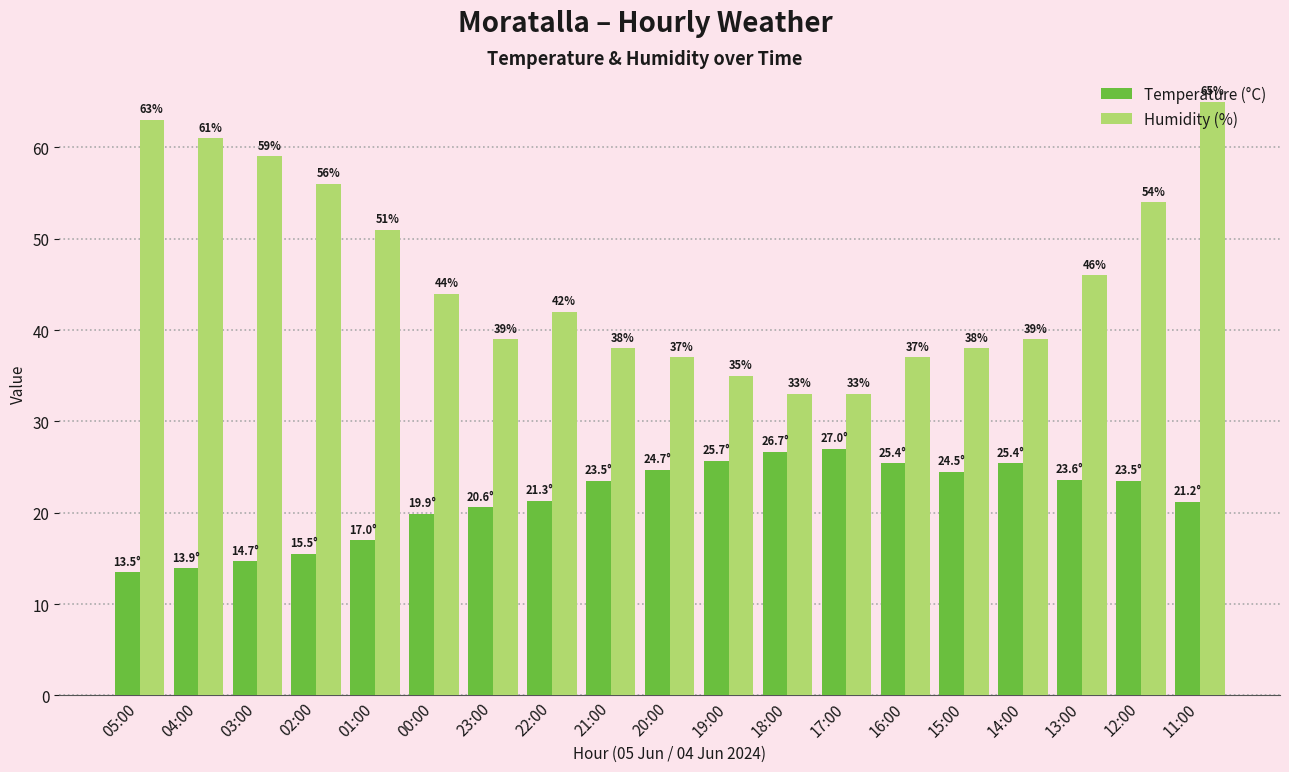

Does the chart contain stacked bars?

No